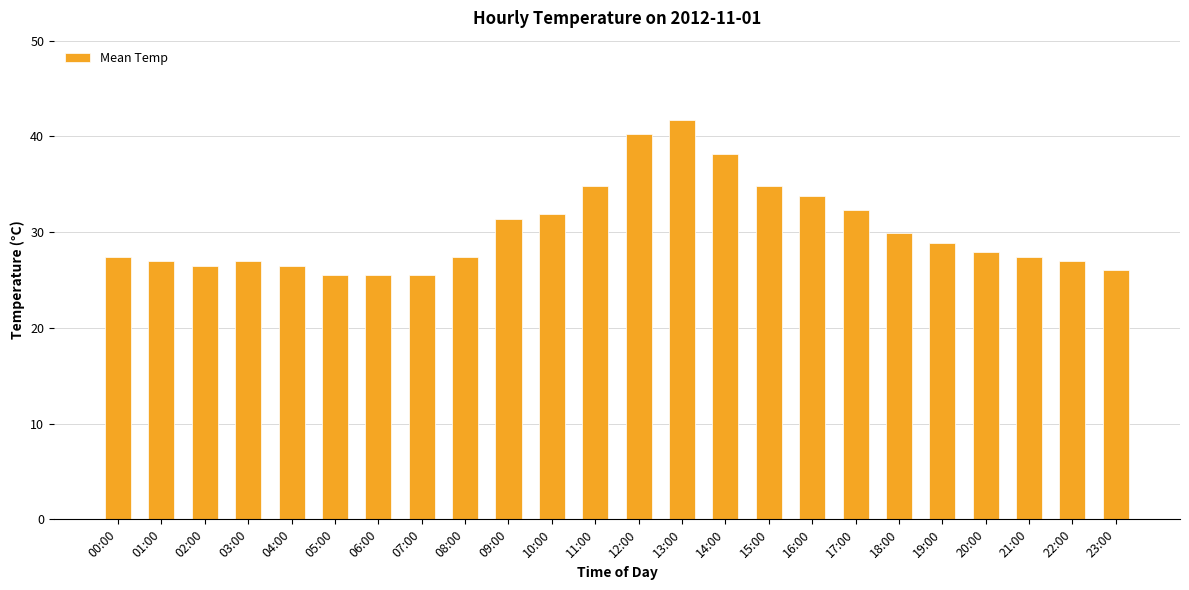

What is the change in value from 14:00 to 23:00?

-12.2